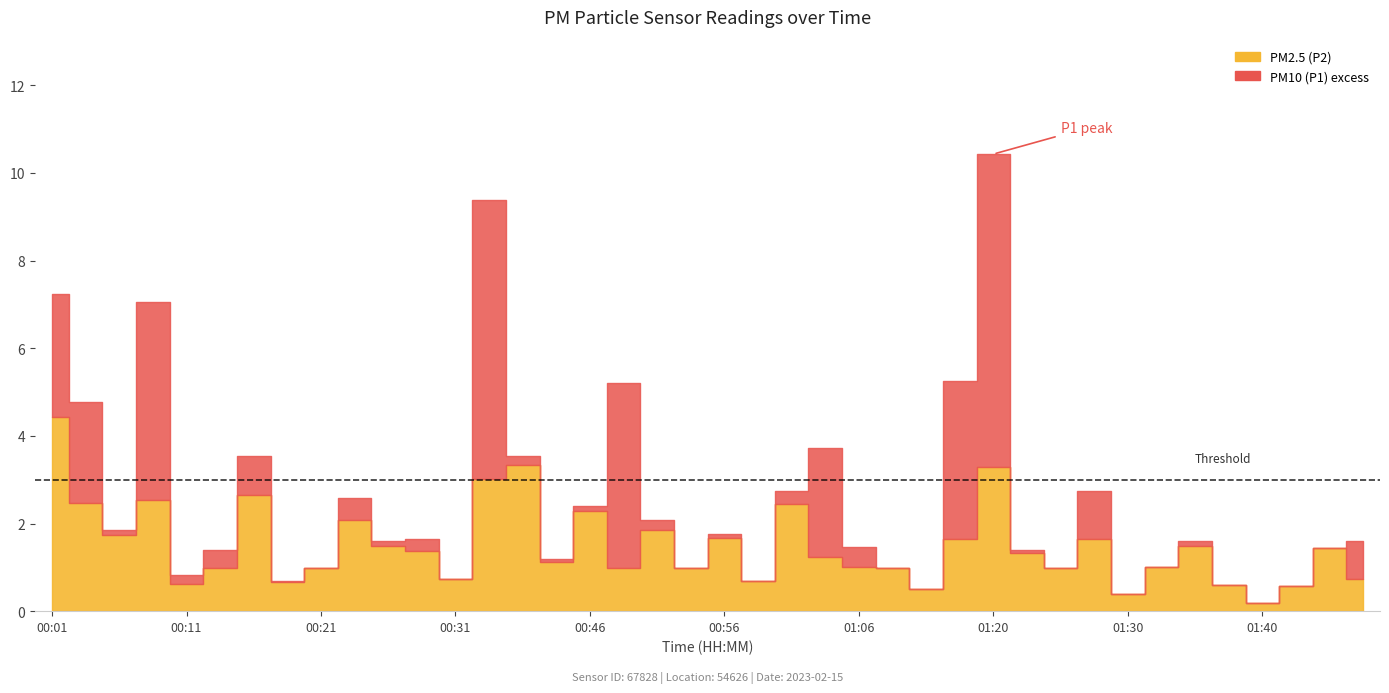

What are all the series names shown in the legend?

P1, P2